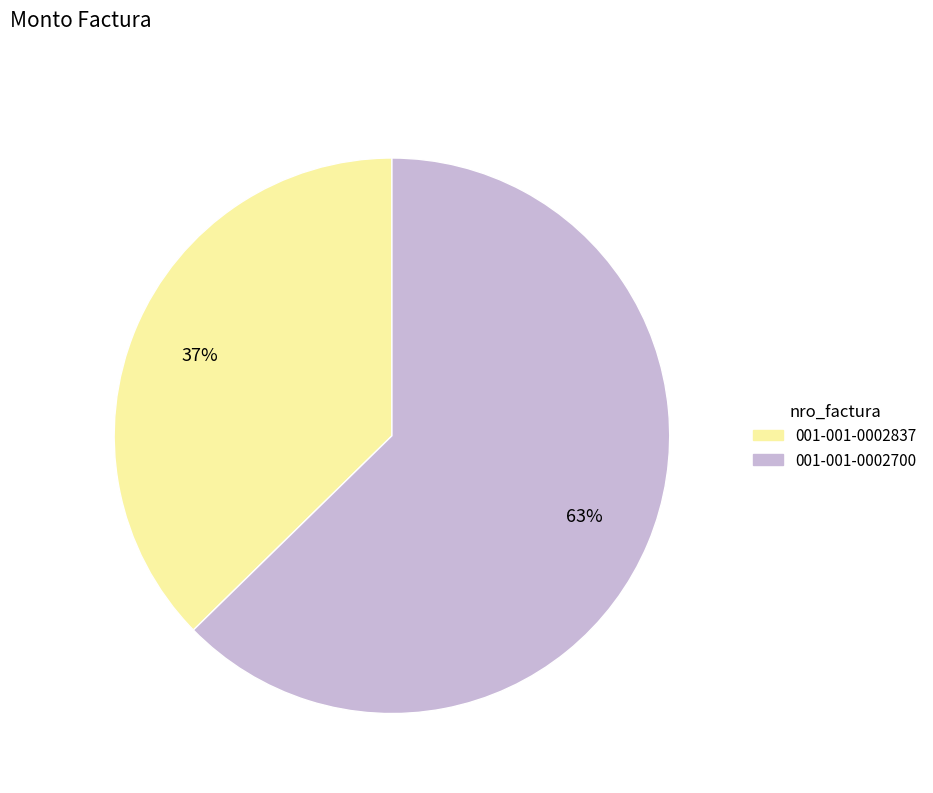

How many segments does this pie chart have?

2